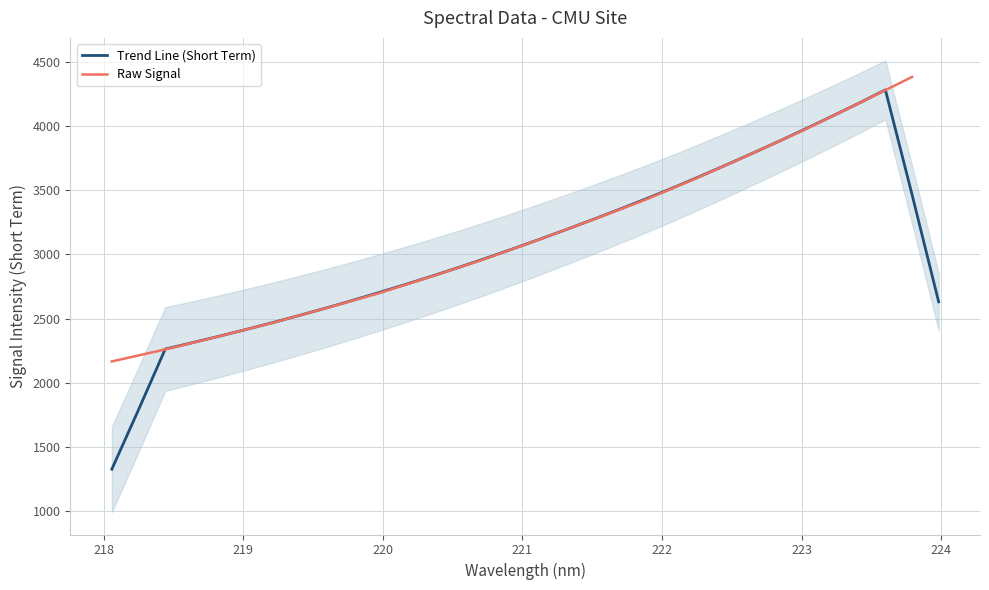

What is the approximate value at 10?

2698.5